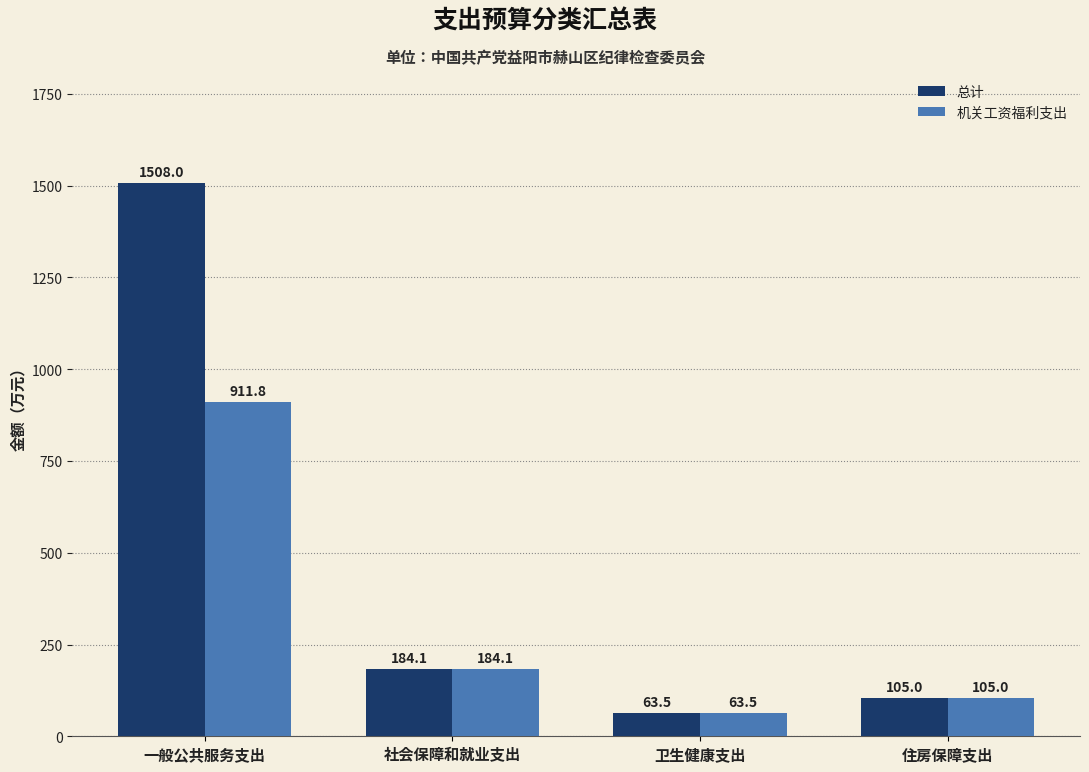

Rank the series by their average value, from lowest to highest.

机关工资福利支出, 总计